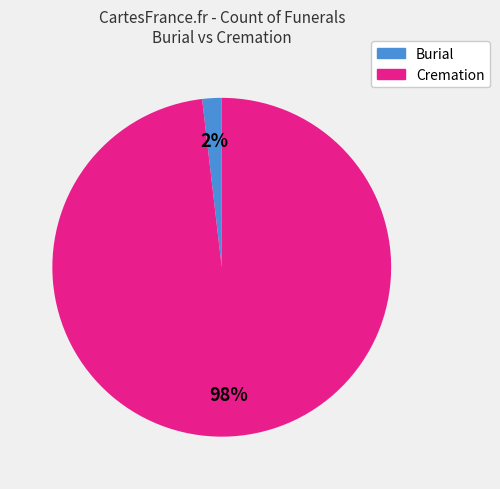

To the nearest percent, what is the average slice percentage?

50%